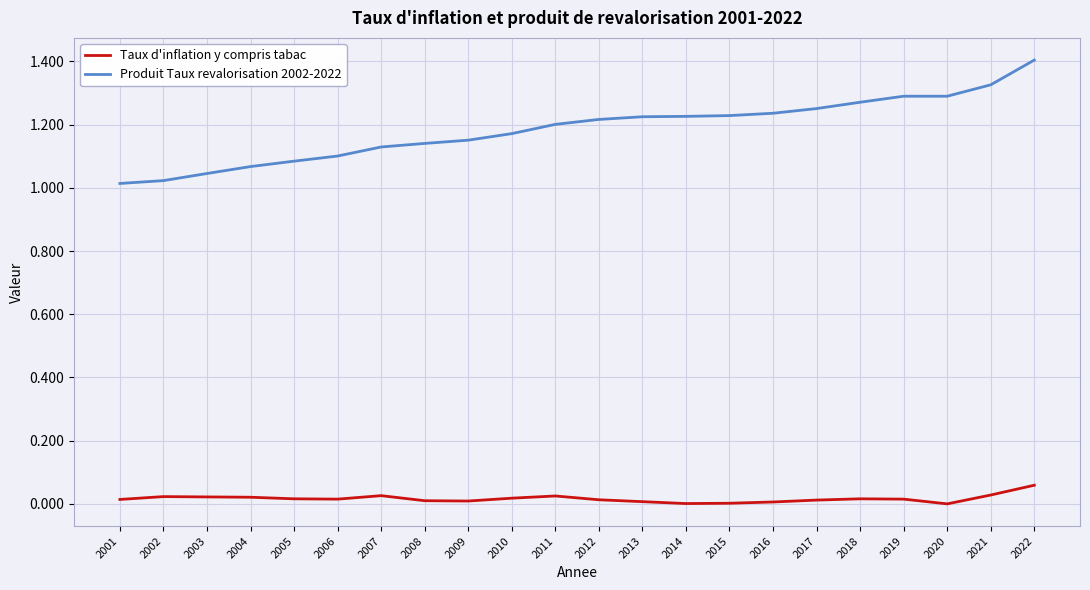

True or false: Produit Taux revalorisation 2002-2022 and Taux d'inflation y compris tabac intersect in this chart.

False